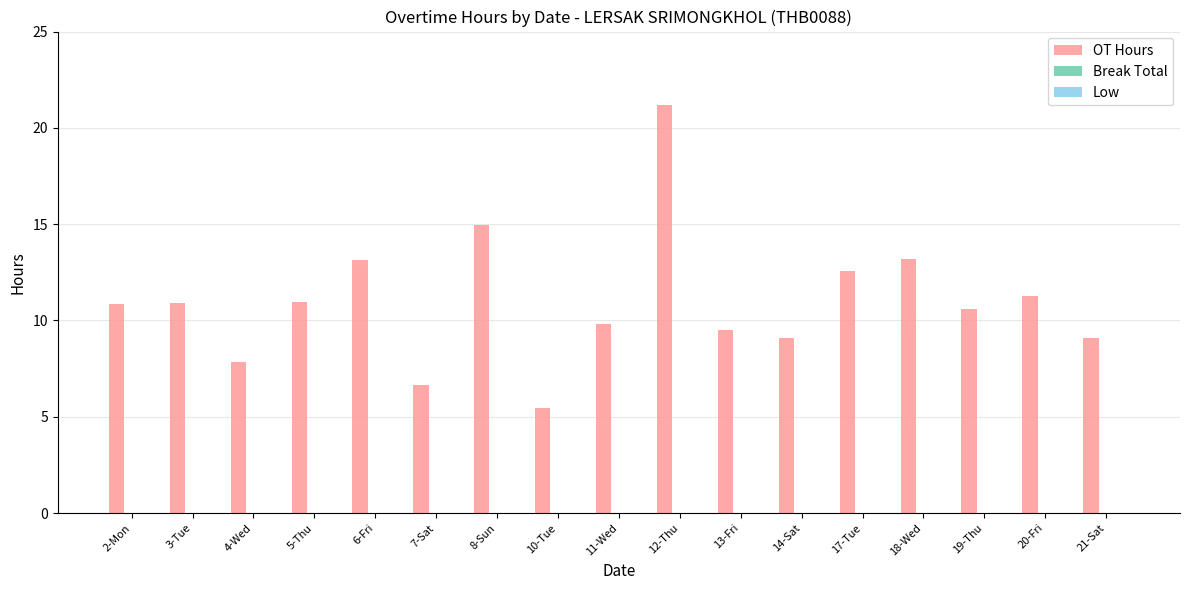

What is the label of the 10th bar from the left?

12-Thu